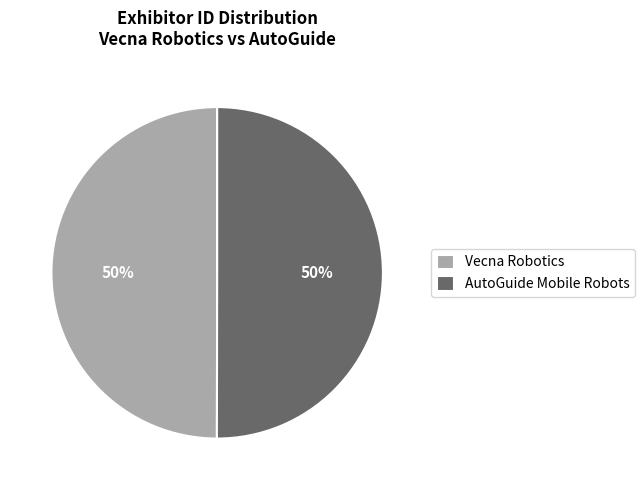

Approximately how many times larger is the value at Vecna Robotics compared to AutoGuide Mobile Robots?

1.0